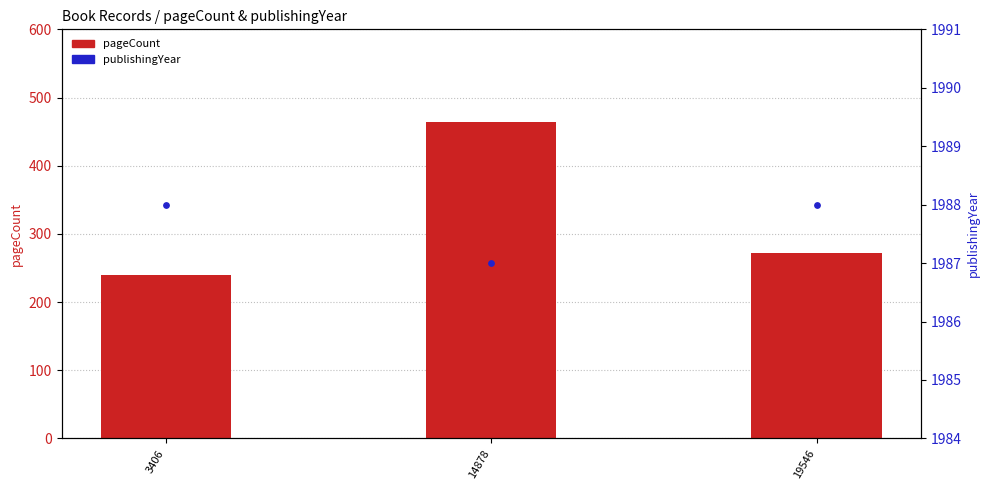

At which category is the sum across all series the highest?

14878